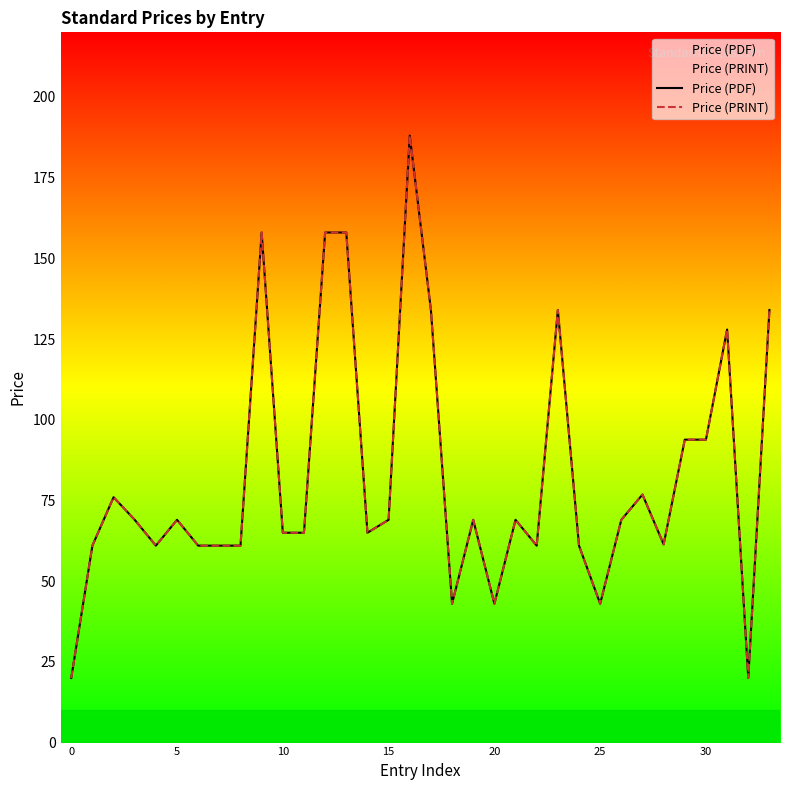

Reading right to left, what are all the values shown in this chart?

Price (PDF): 134.0	20.0	127.9	93.8	93.8	61.4	76.8	69.0	43.0	61.0	134.0	61.0	69.0	43.0	69.0	43.0	134.0	188.0	69.0	65.0	158.0	158.0	65.0	65.0	158.0	61.0	61.0	61.0	69.0	61.0	69.0	76.0	61.0	20.0
Price (PRINT): 134.0	20.0	127.9	93.8	93.8	61.4	76.8	69.0	43.0	61.0	134.0	61.0	69.0	43.0	69.0	43.0	134.0	188.0	69.0	65.0	158.0	158.0	65.0	65.0	158.0	61.0	61.0	61.0	69.0	61.0	69.0	76.0	61.0	20.0